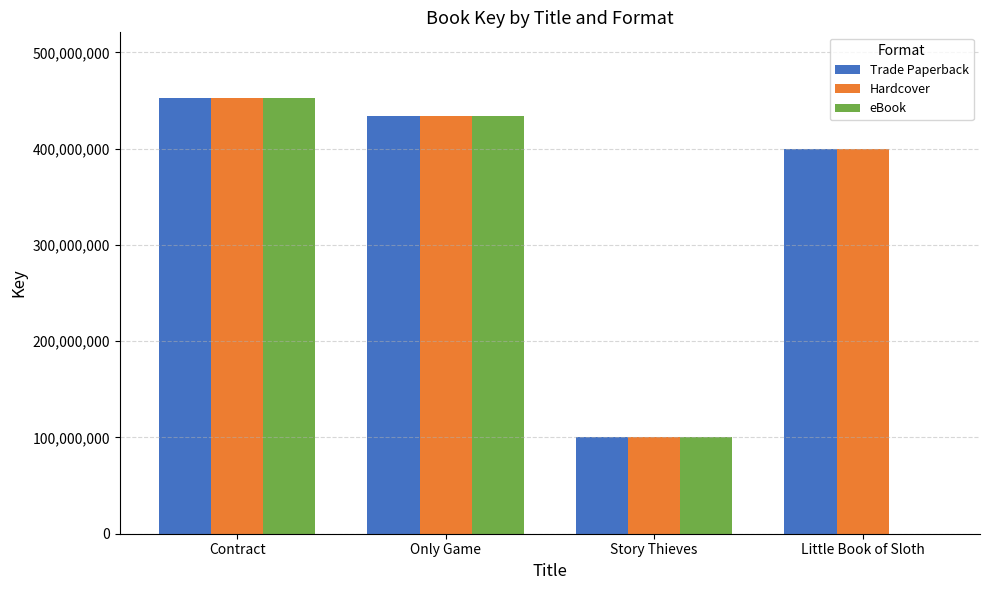

Is it true that Trade Paperback equals 400094893 at Little Book of Sloth?

True